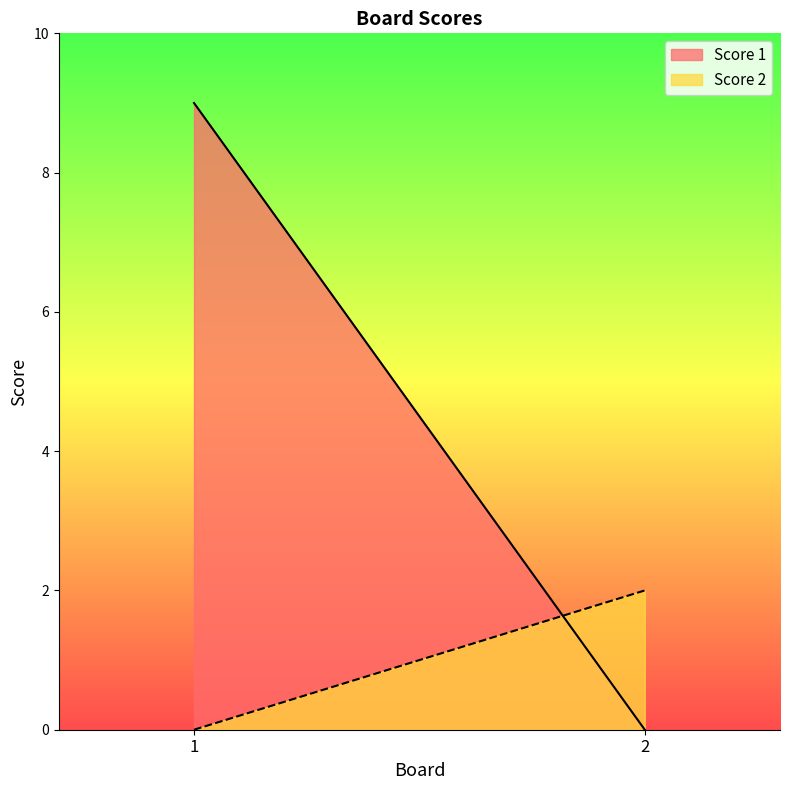

What is the total value across all series at 2?

2